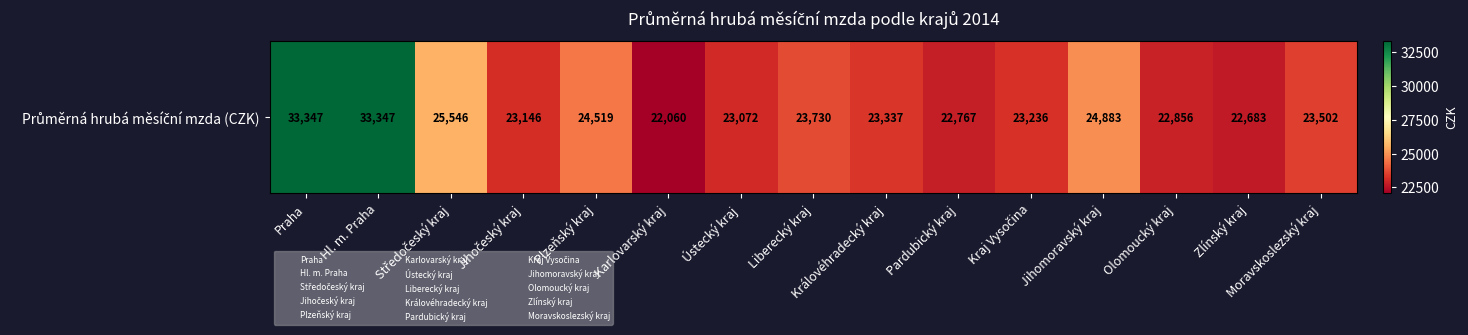

Reading right to left, list all the values displayed in this chart.

23502	22683	22856	24883	23236	22767	23337	23730	23072	22060	24519	23146	25546	33347	33347